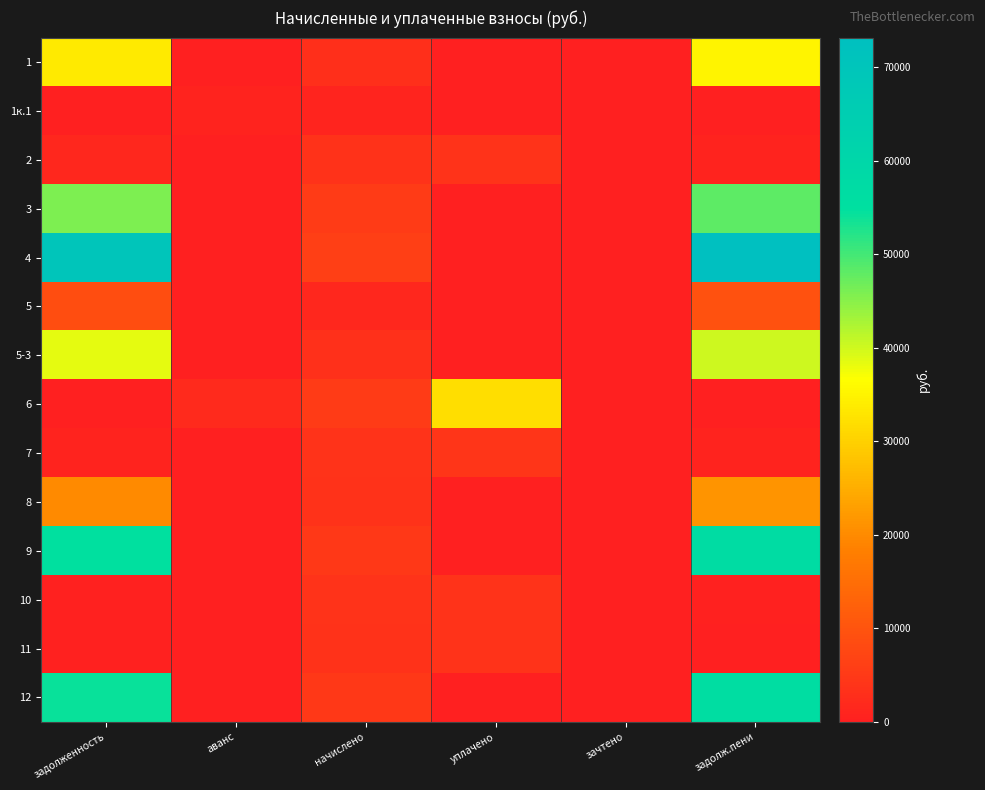

What is the spread (max minus min) of values at задолж.пени?

73172.7